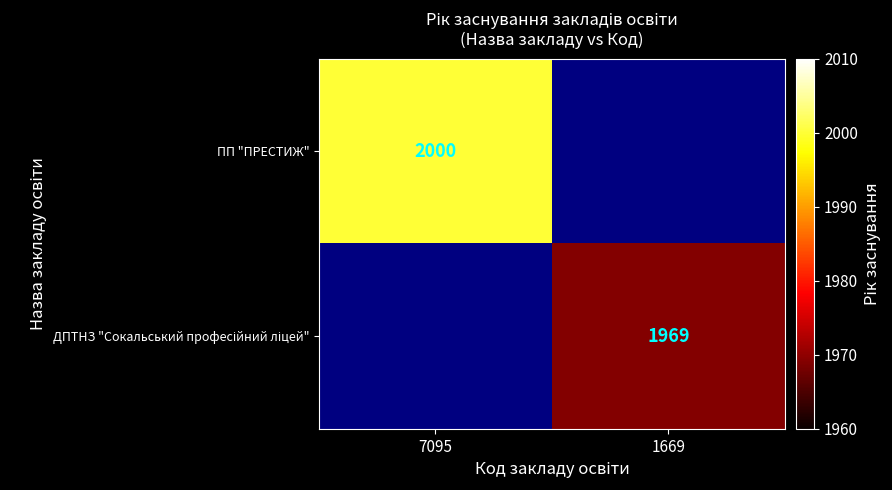

What is the maximum value shown in the chart?

2000.0